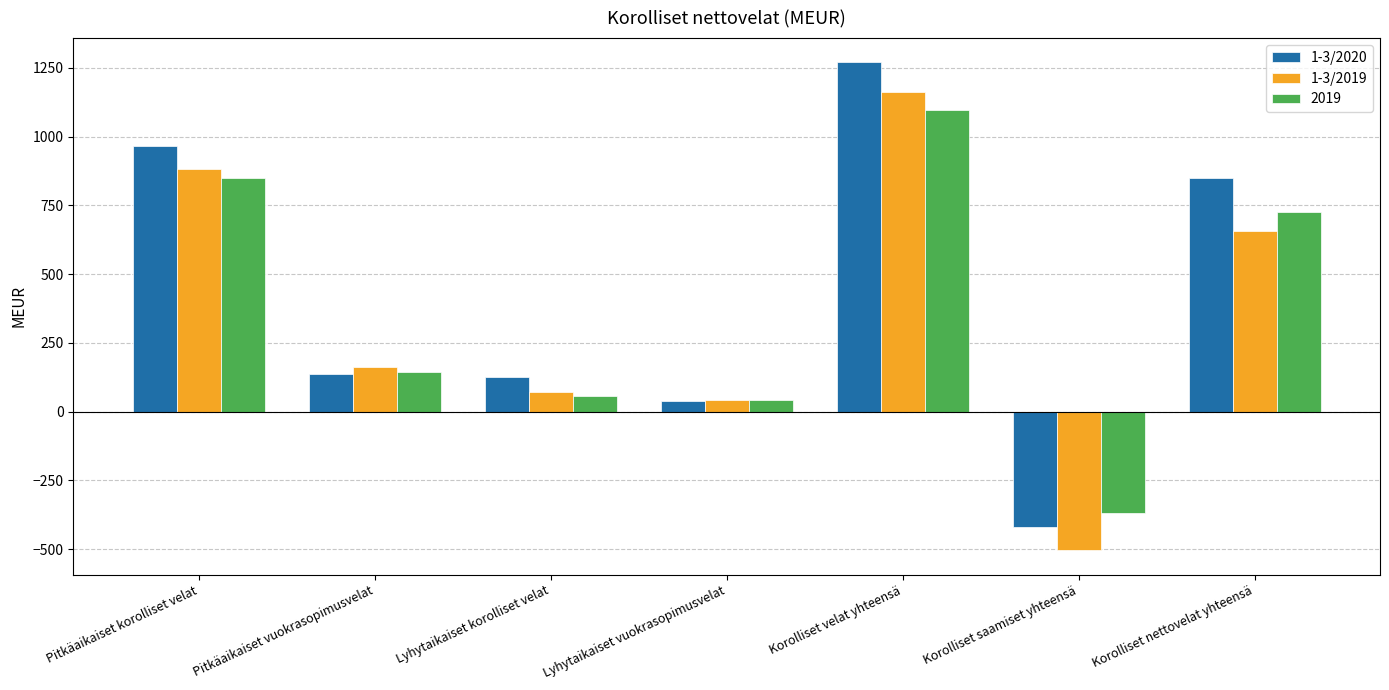

What is the minimum value shown in the chart?

-504